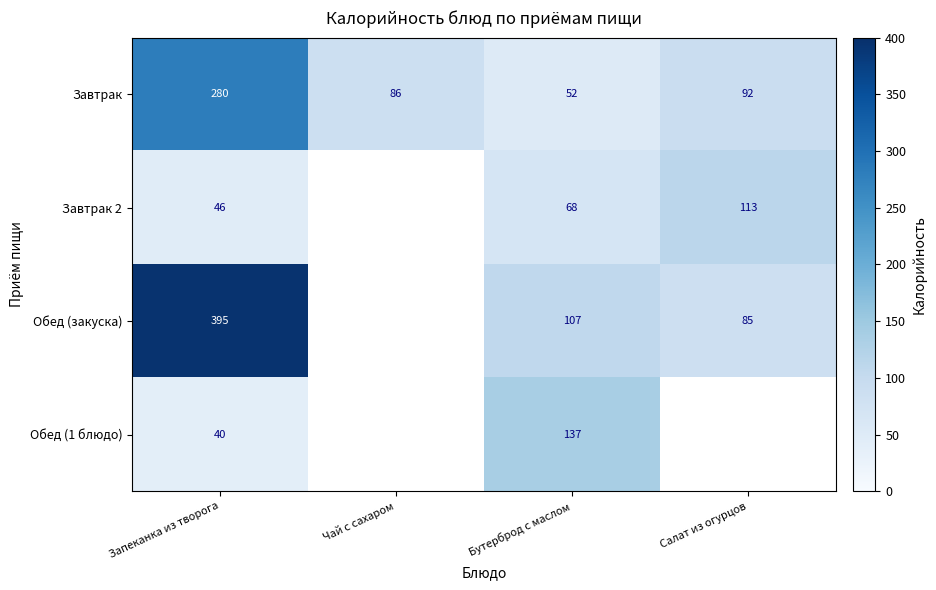

Count the number of data series in this chart.

4